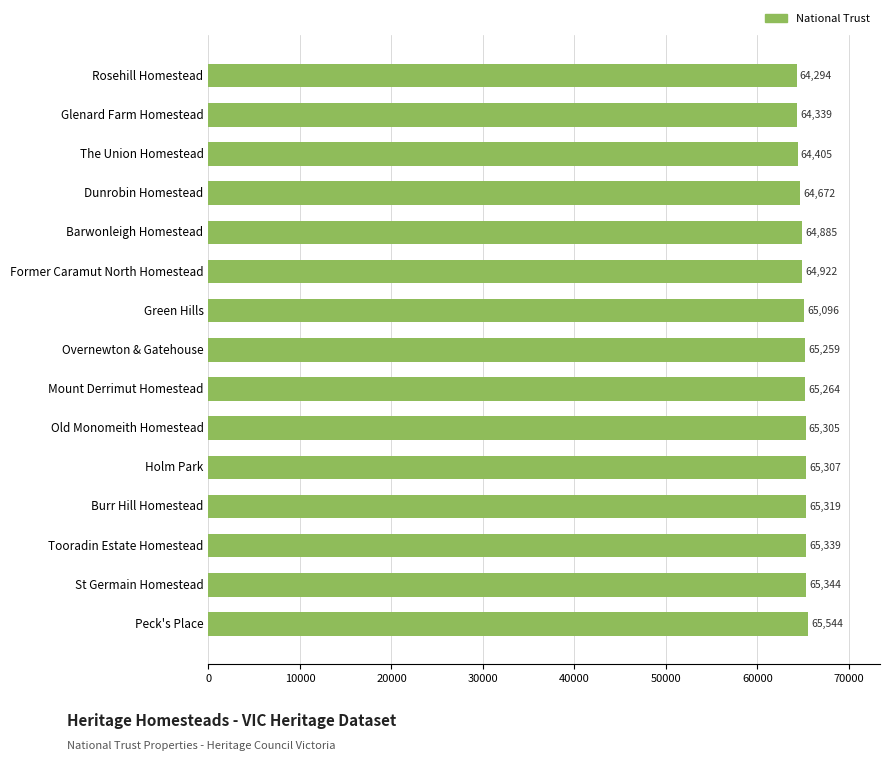

Count the number of categories in the chart.

15